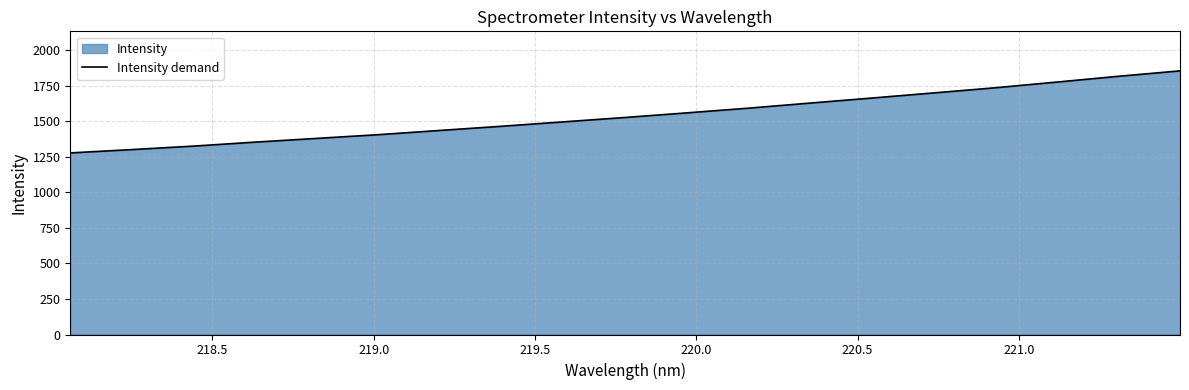

What is the difference between the maximum and minimum values?

576.8